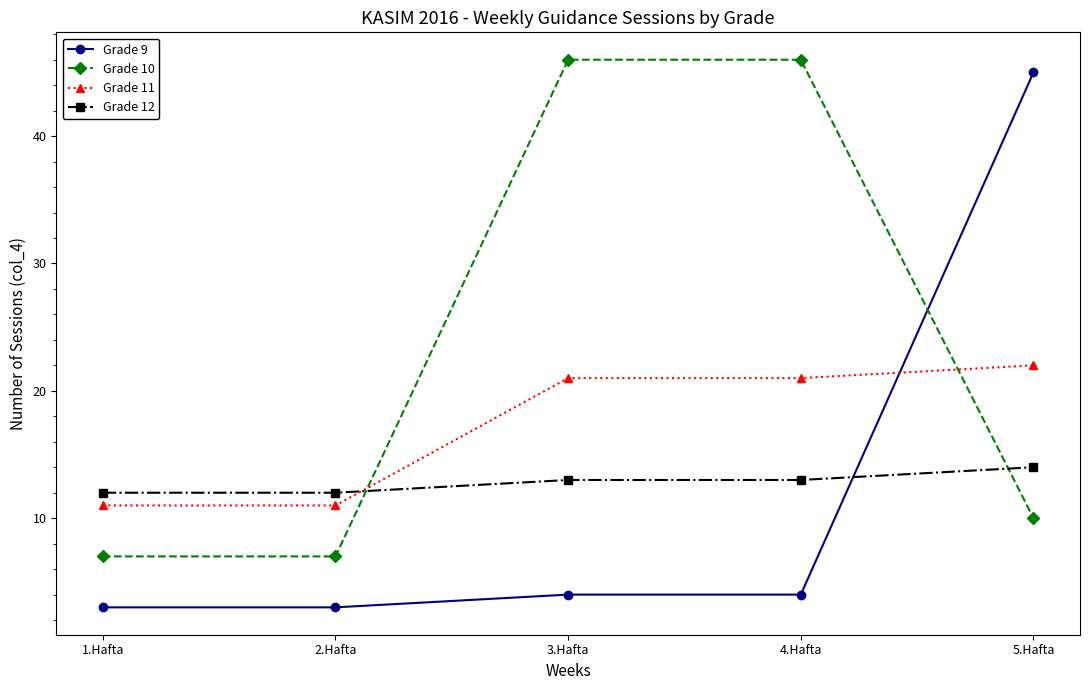

What is the maximum value shown in the chart?

46